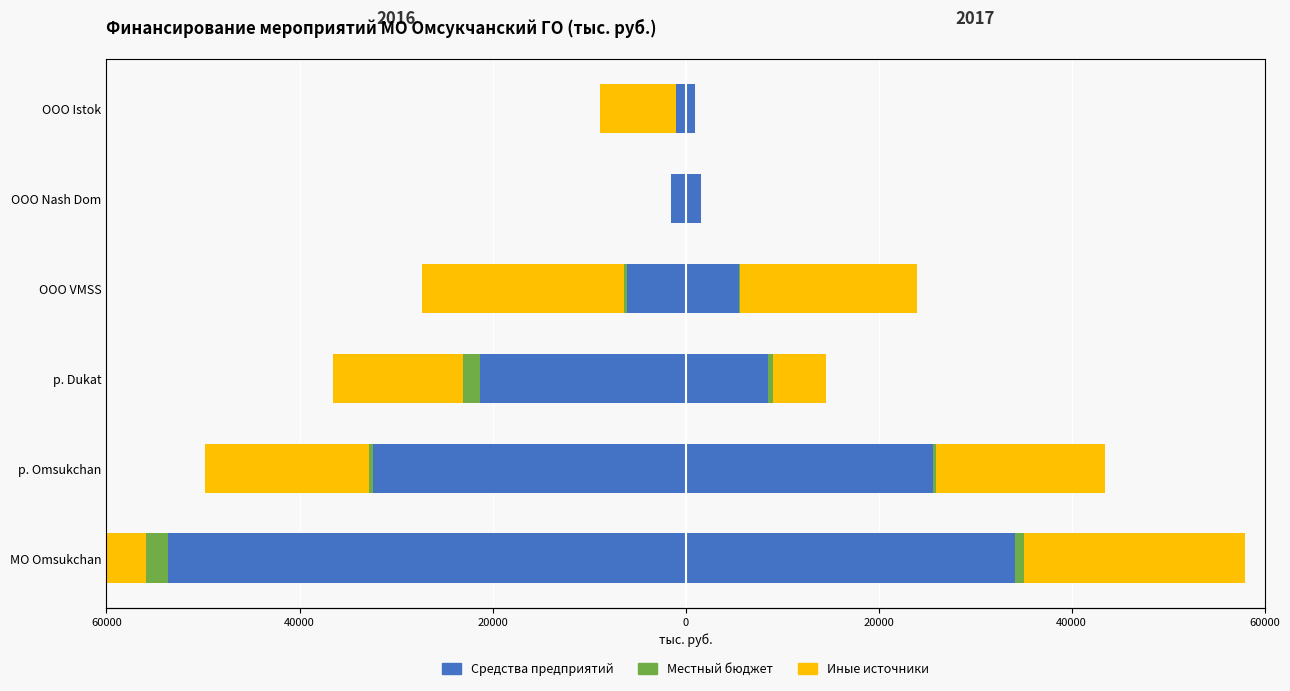

Does the chart contain stacked bars?

No